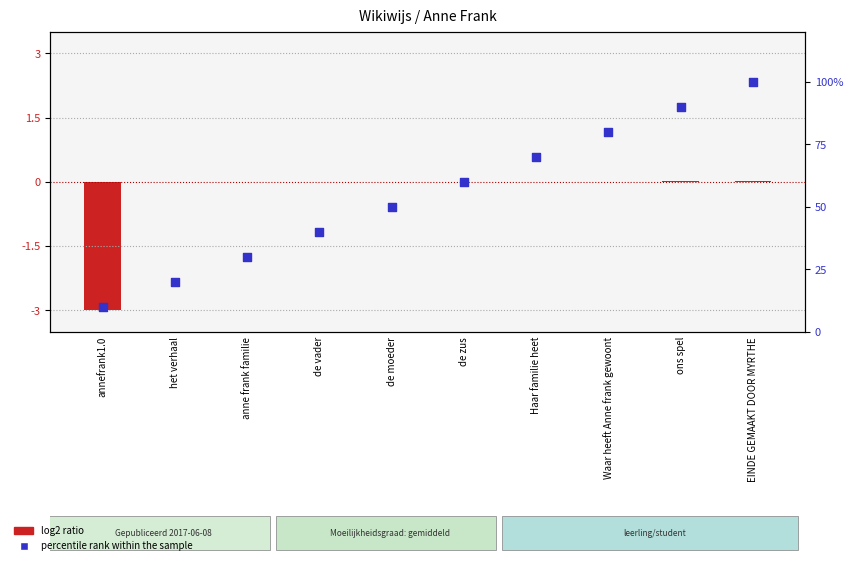

Which series contains the highest Y value?

percentile rank within the sample